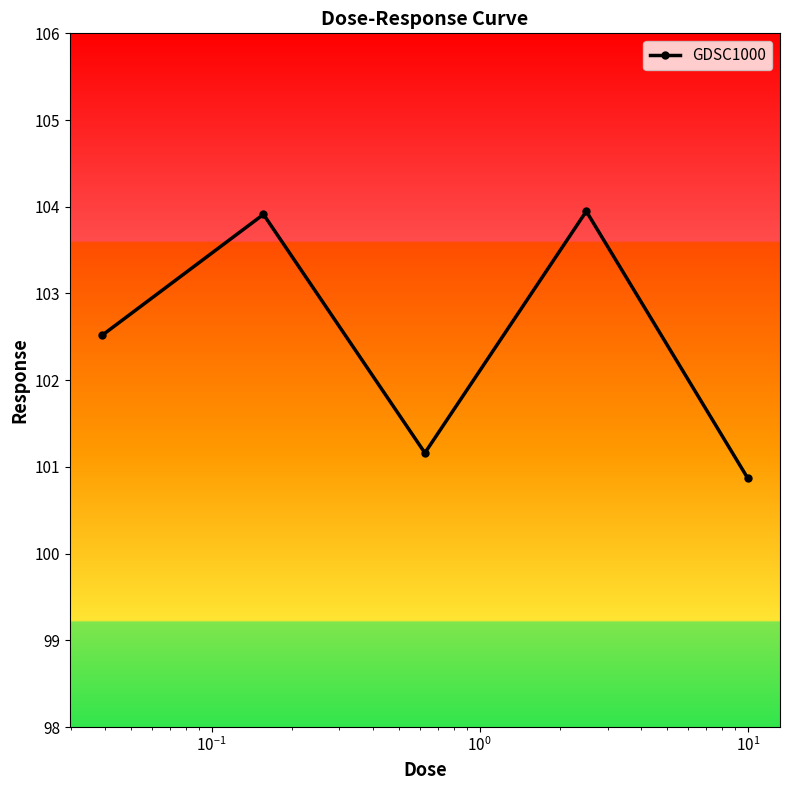

True or false: there are more than 1 points higher than both neighbors.

True